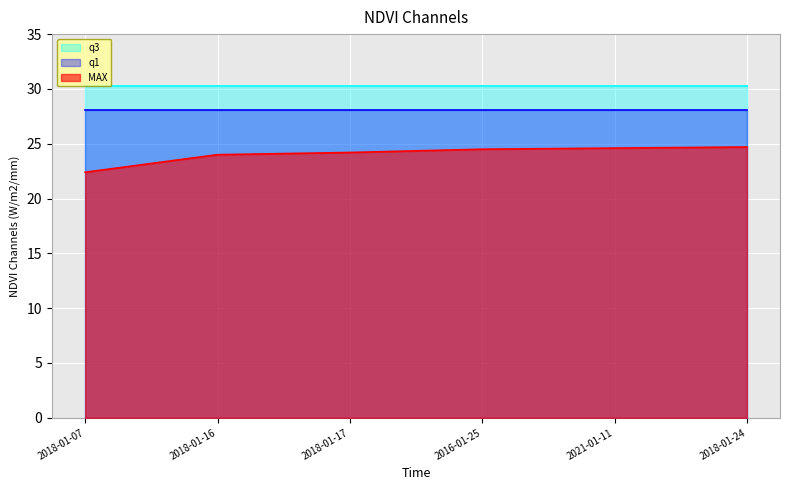

Which series has the widest spread of values?

MAX